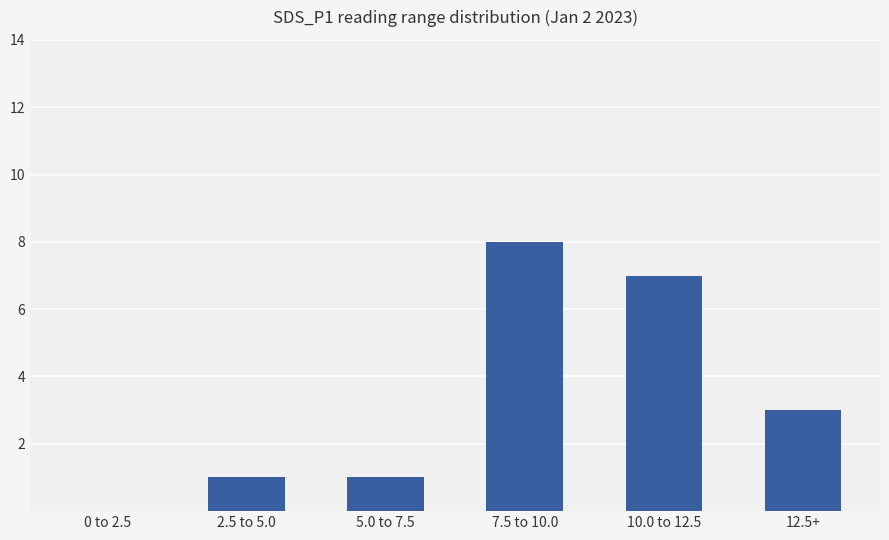

The chart shows a value of 0 at 0 to 2.5. True or false?

True